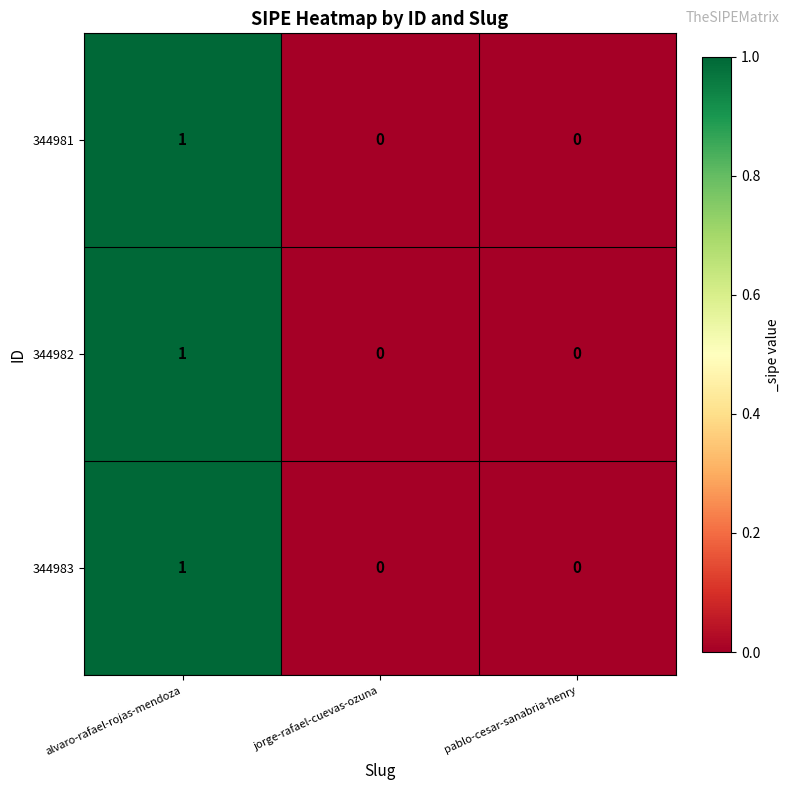

Reading right to left, what are all the values shown in this chart?

344981: pablo-cesar-sanabria-henry=0	jorge-rafael-cuevas-ozuna=0	alvaro-rafael-rojas-mendoza=1
344982: pablo-cesar-sanabria-henry=0	jorge-rafael-cuevas-ozuna=0	alvaro-rafael-rojas-mendoza=1
344983: pablo-cesar-sanabria-henry=0	jorge-rafael-cuevas-ozuna=0	alvaro-rafael-rojas-mendoza=1